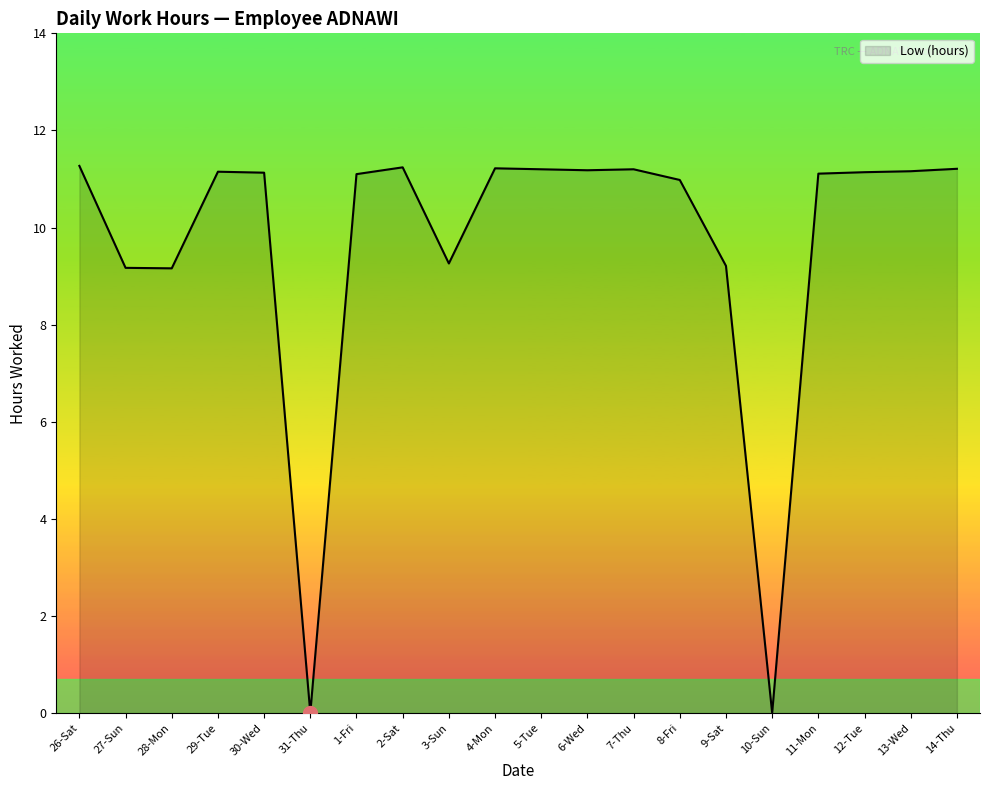

Does the chart have visible grid lines?

No